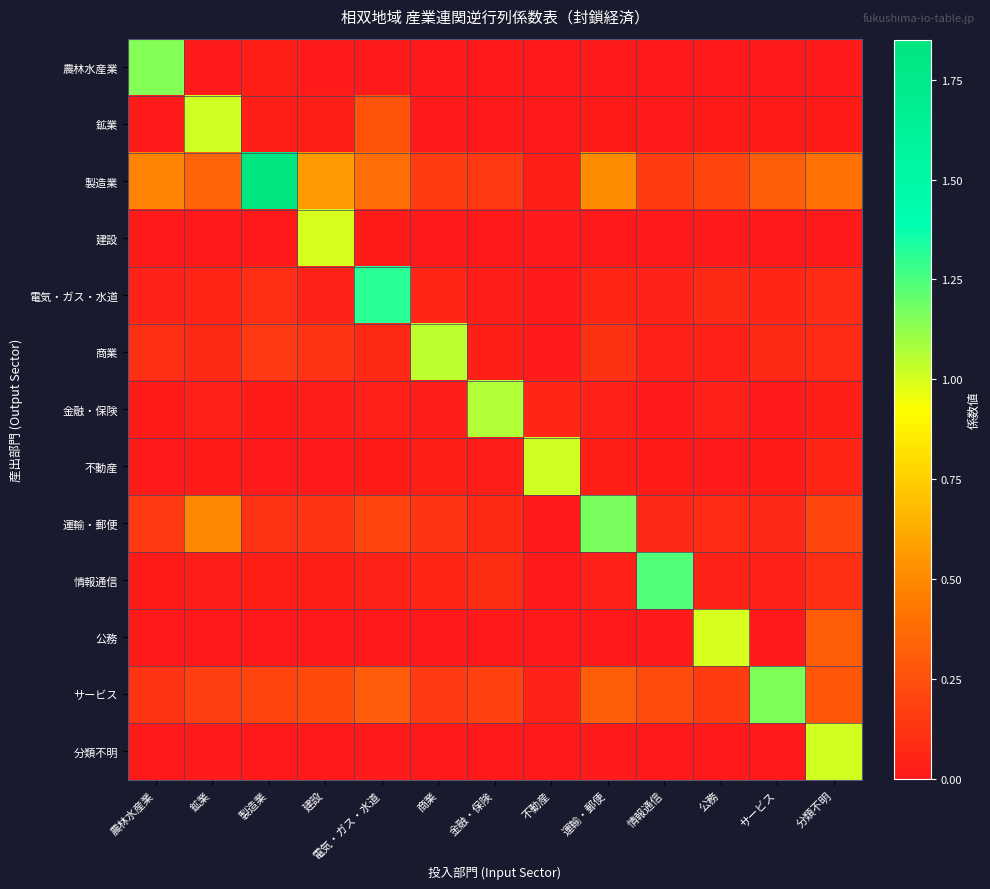

What is the spread (max minus min) of values at サービス?

1.2